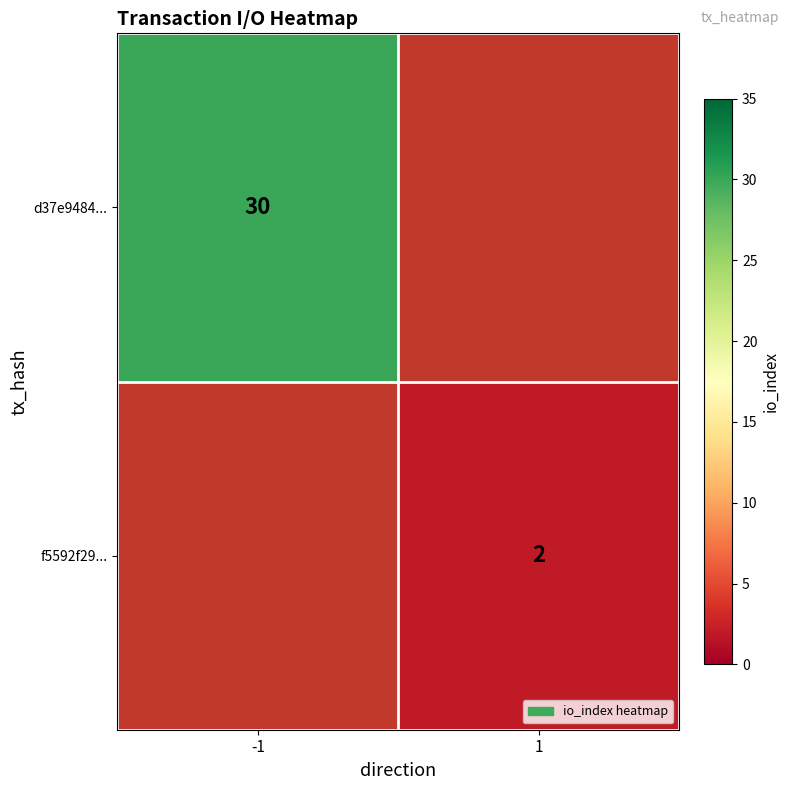

Is it true that f5592f29... equals 2 at 1?

True